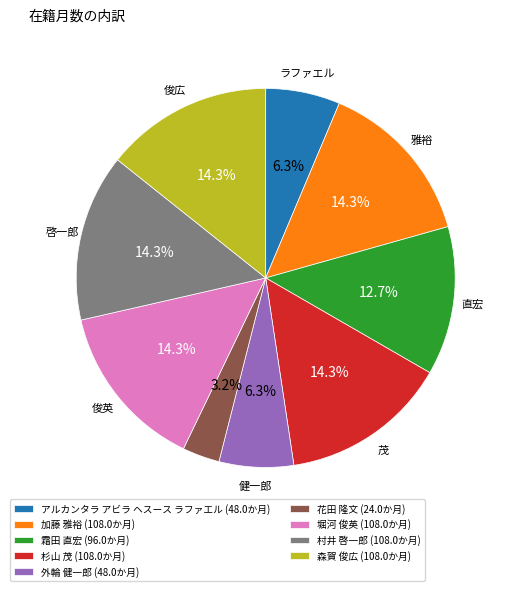

To the nearest percent, what portion does 森賀 俊広 represent?

14%